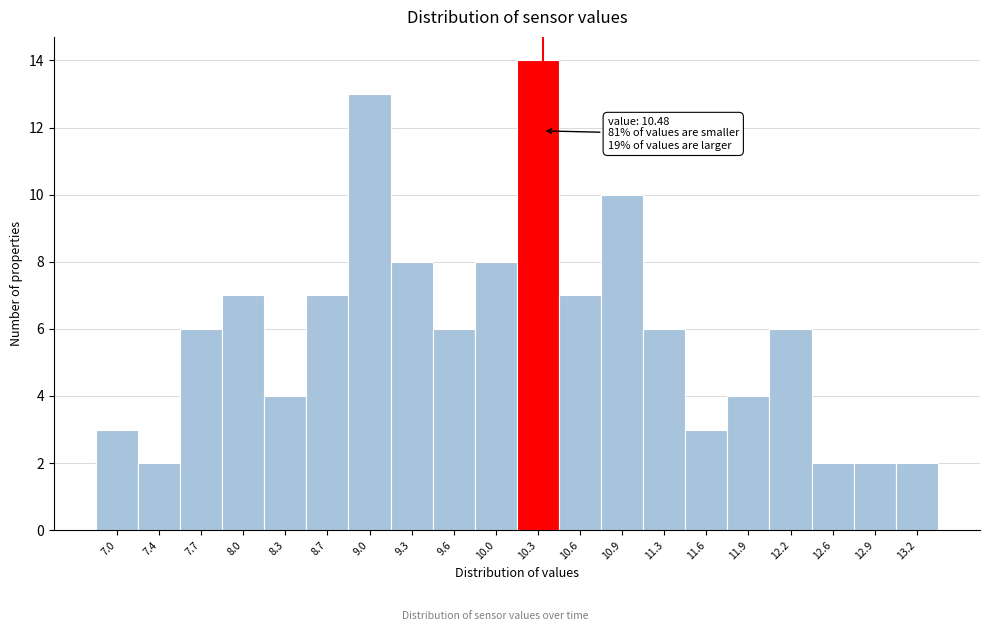

Reading left to right, extract all data points from this chart.

3	2	6	7	4	7	13	8	6	8	14	7	10	6	3	4	6	2	2	2